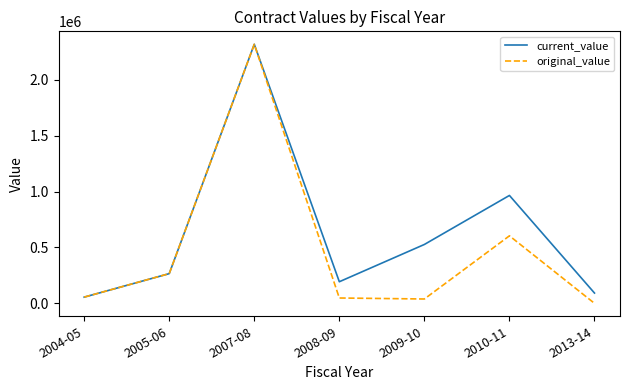

The value of current_value at 2008-09 is 318468.1. True or false?

False